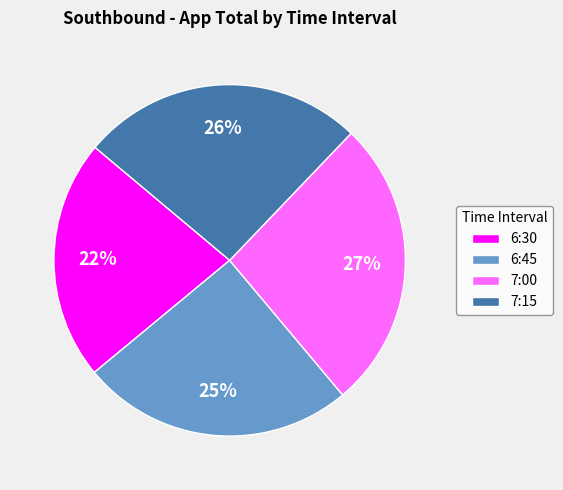

To the nearest percent, what is the average slice percentage?

25%